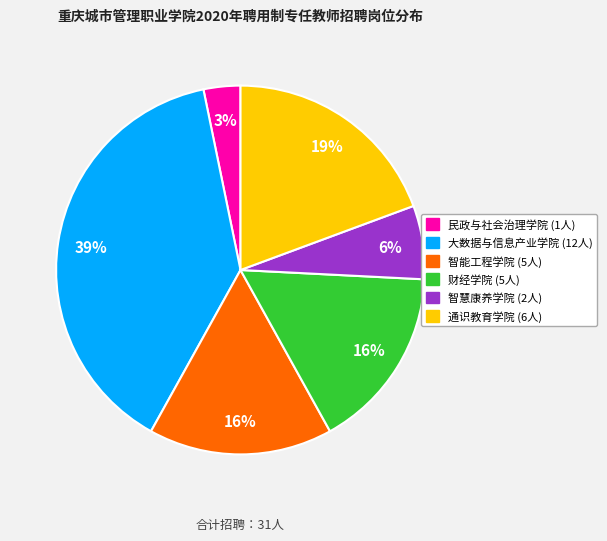

Is there any slice that represents more than half of the pie?

No